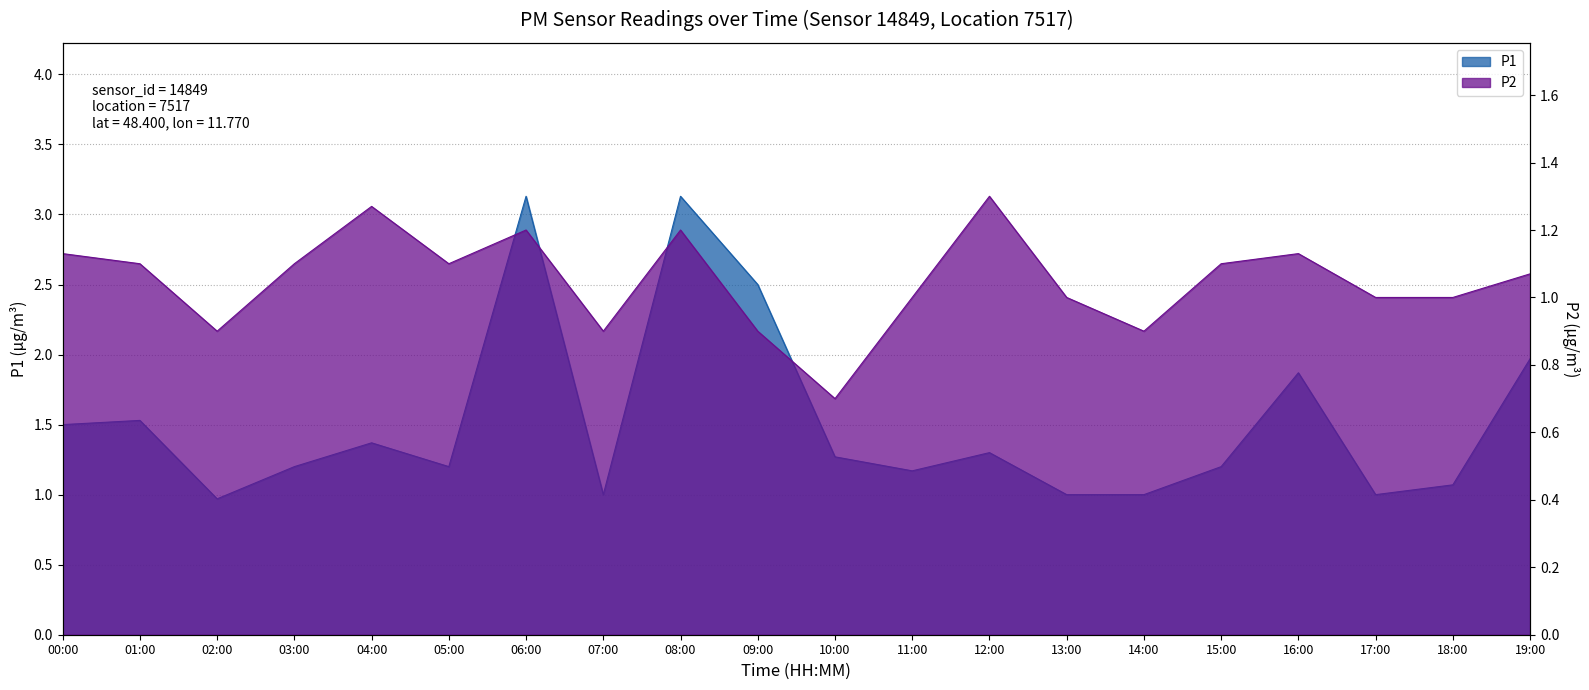

What is the difference between the maximum and minimum values in the P1 series?

2.2